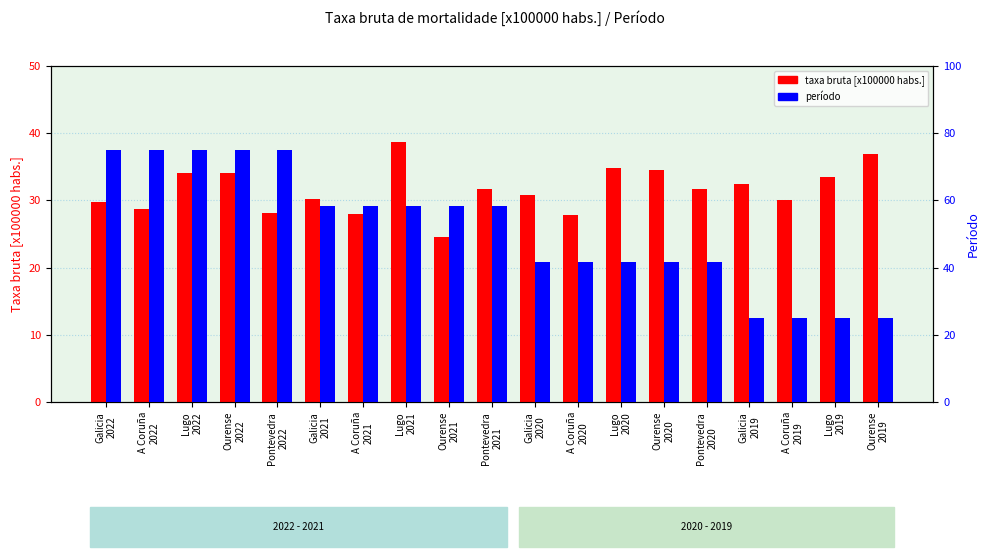

Which category has the highest value in the período series?

Galicia
2022